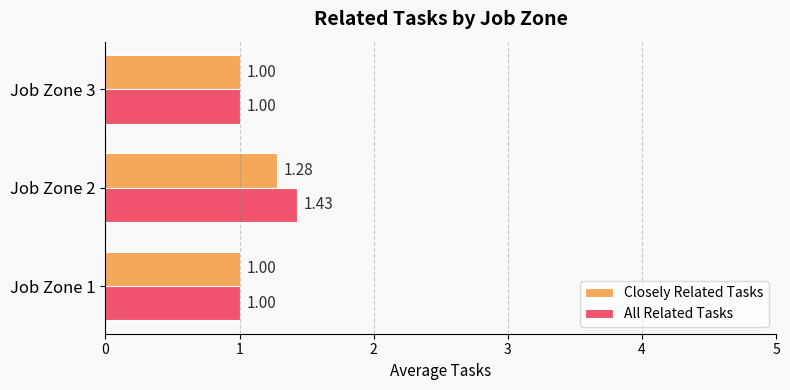

Count the number of data series in this chart.

2